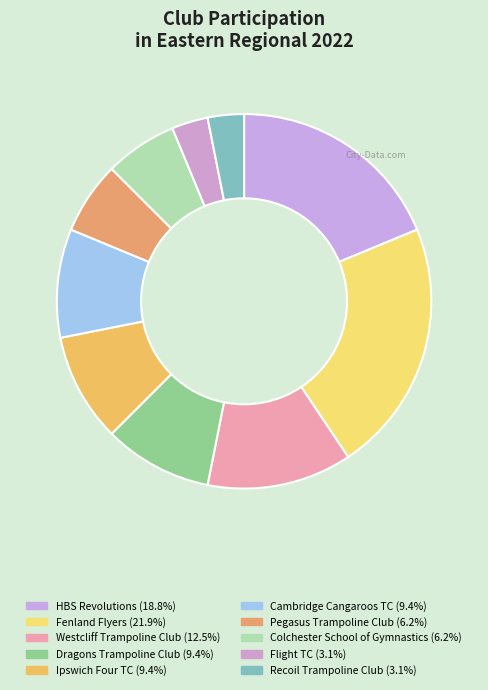

Count the number of slices in the pie.

10